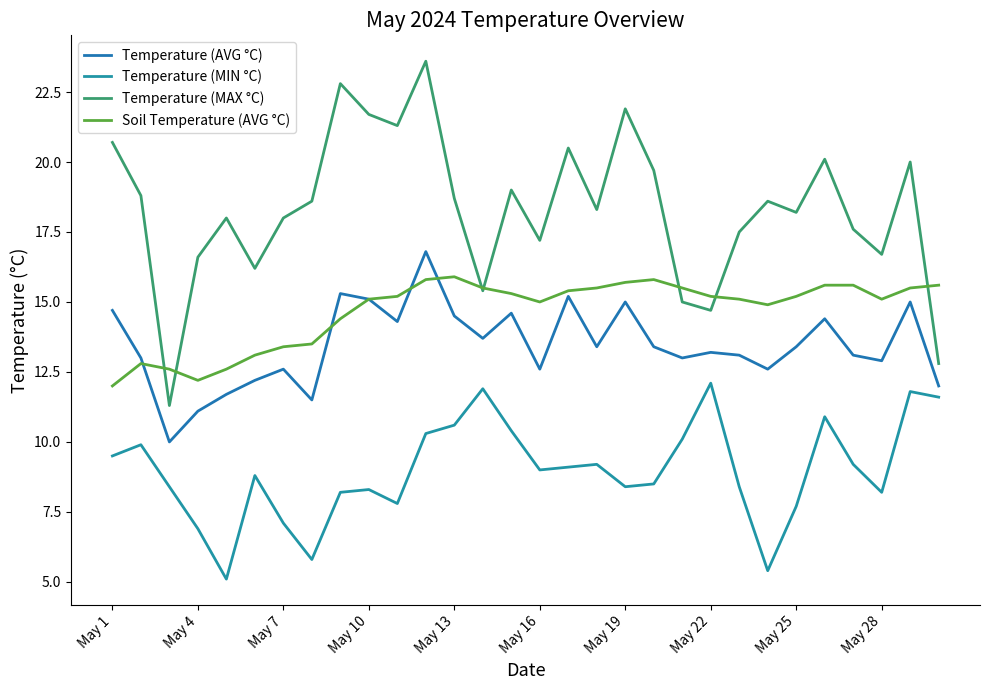

Reading right to left, transcribe all the data shown in this chart.

Temperature (AVG °C): 12.0	15.0	12.9	13.1	14.4	13.4	12.6	13.1	13.2	13.0	13.4	15.0	13.4	15.2	12.6	14.6	13.7	14.5	16.8	14.3	15.1	15.3	11.5	12.6	12.2	11.7	11.1	10.0	13.0	14.7
Temperature (MIN °C): 11.6	11.8	8.2	9.2	10.9	7.7	5.4	8.4	12.1	10.1	8.5	8.4	9.2	9.1	9.0	10.4	11.9	10.6	10.3	7.8	8.3	8.2	5.8	7.1	8.8	5.1	6.9	8.4	9.9	9.5
Temperature (MAX °C): 12.8	20.0	16.7	17.6	20.1	18.2	18.6	17.5	14.7	15.0	19.7	21.9	18.3	20.5	17.2	19.0	15.4	18.7	23.6	21.3	21.7	22.8	18.6	18.0	16.2	18.0	16.6	11.3	18.8	20.7
Soil Temperature (AVG °C): 15.6	15.5	15.1	15.6	15.6	15.2	14.9	15.1	15.2	15.5	15.8	15.7	15.5	15.4	15.0	15.3	15.5	15.9	15.8	15.2	15.1	14.4	13.5	13.4	13.1	12.6	12.2	12.6	12.8	12.0